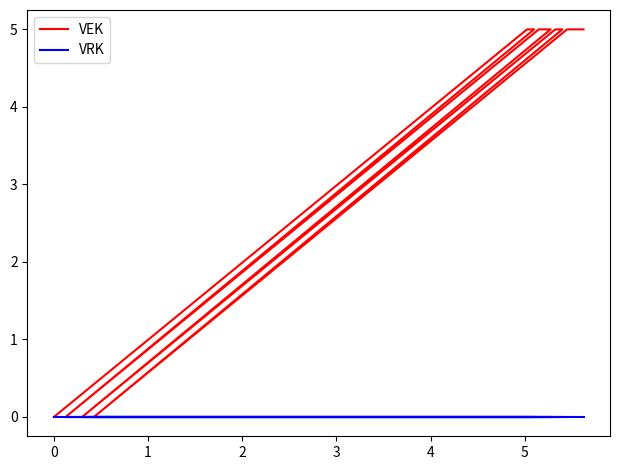

Is it true that VEK equals 7 at 9?

False